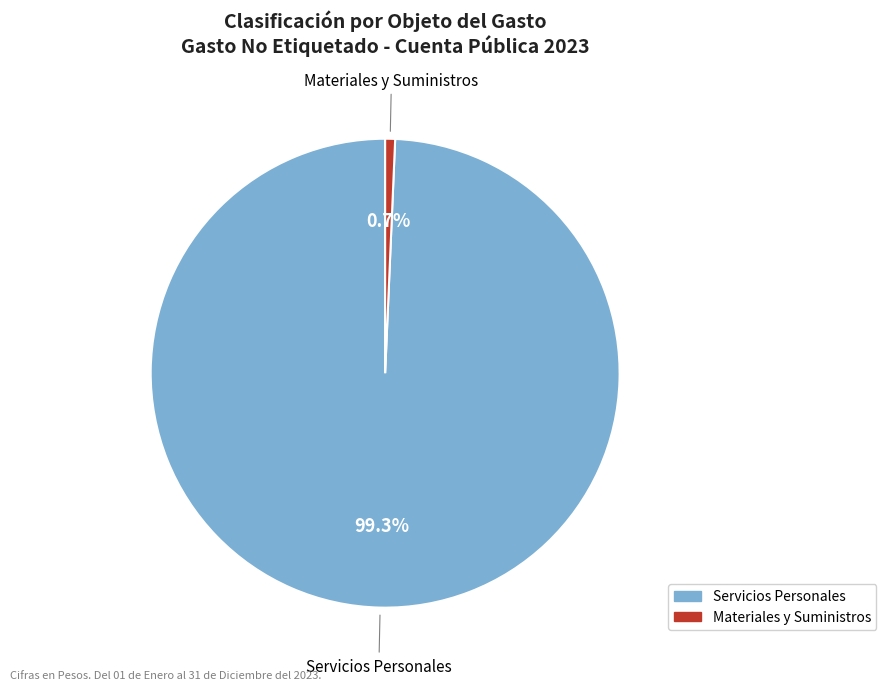

Is there any slice that represents more than half of the pie?

Yes